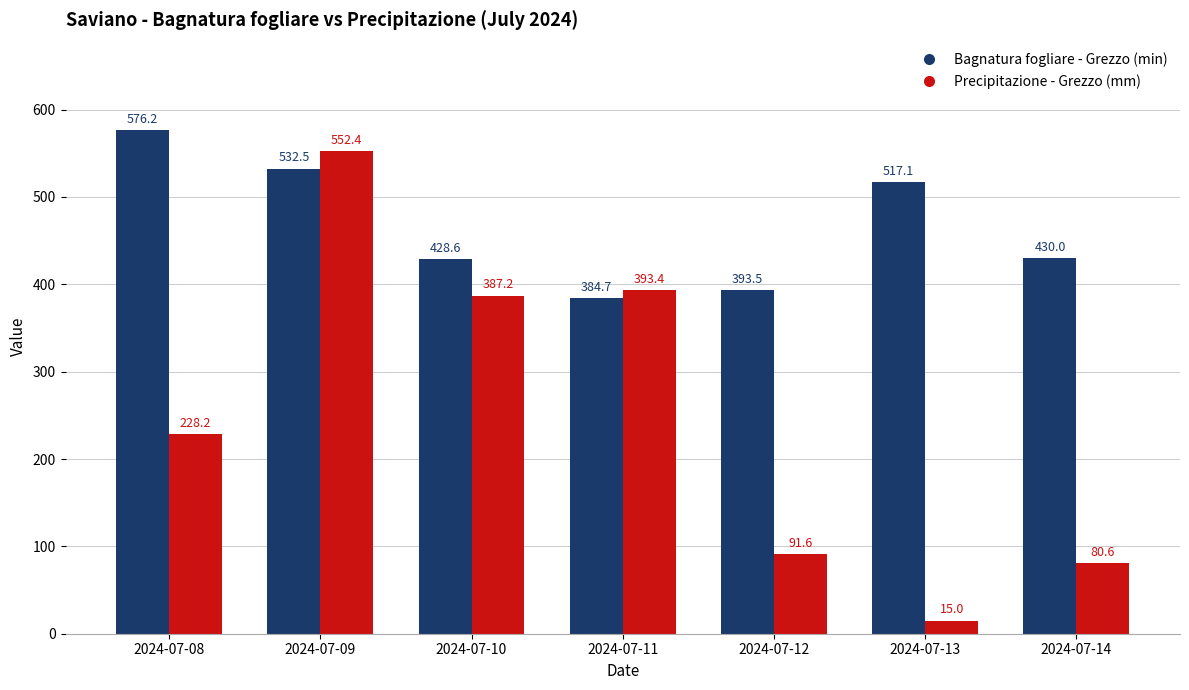

What is the average value of the Precipitazione - Grezzo (mm) series?

249.8